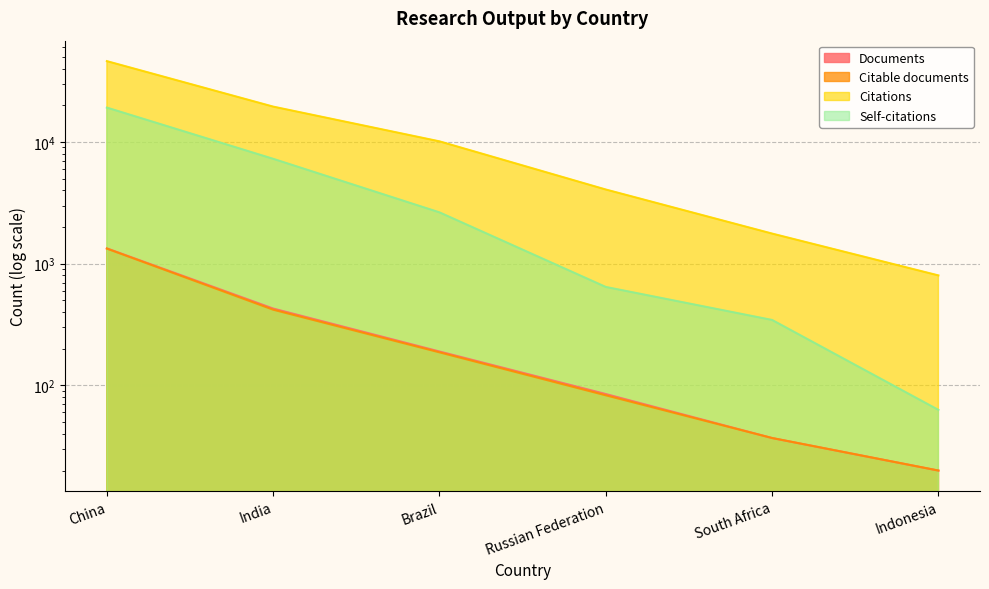

What is the maximum value for Documents?

1336